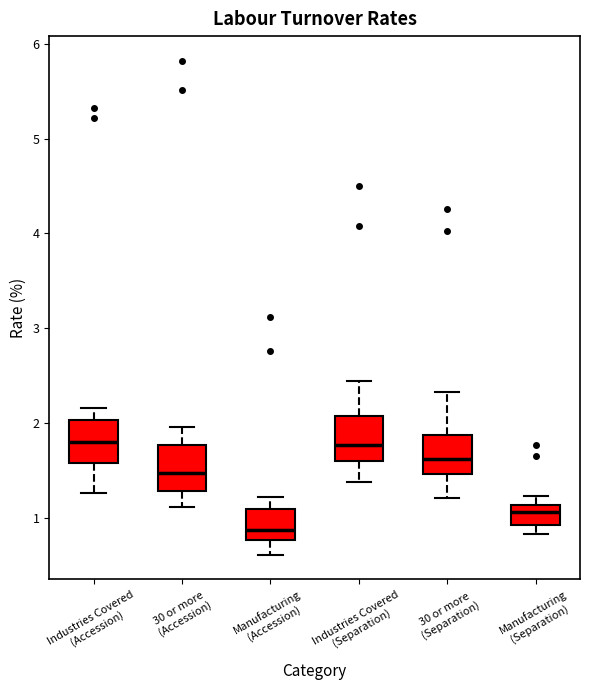

Where is the upper edge of the box for Manufacturing (Separation) on the y-axis? The values are not printed on the chart, so give them approximately, as read against the axis.

1.1